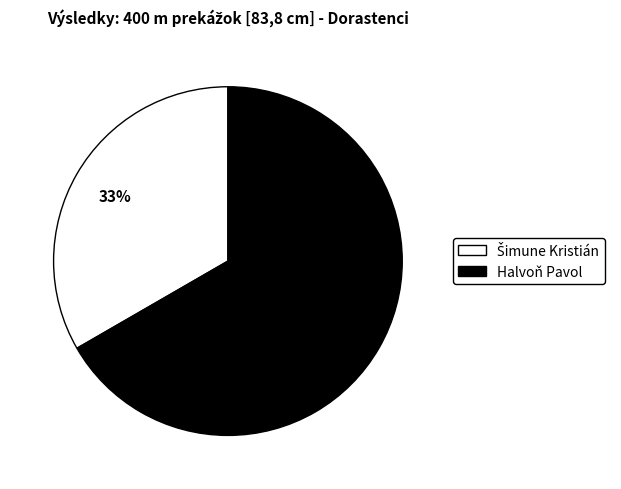

To the nearest percent, what percentage of the pie is Halvoň Pavol?

67%